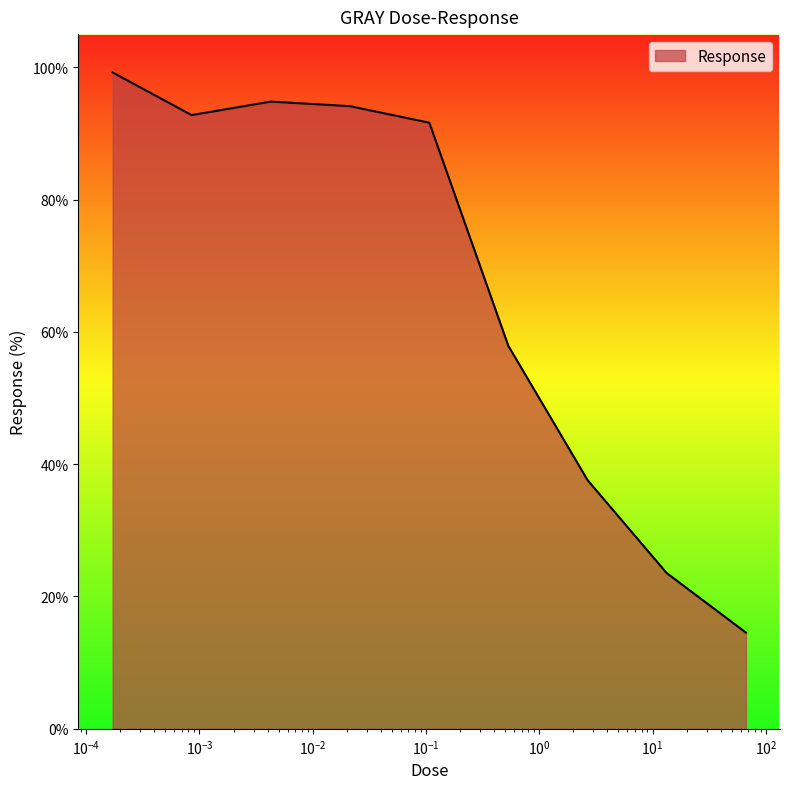

What is the minimum value shown in the chart?

14.5